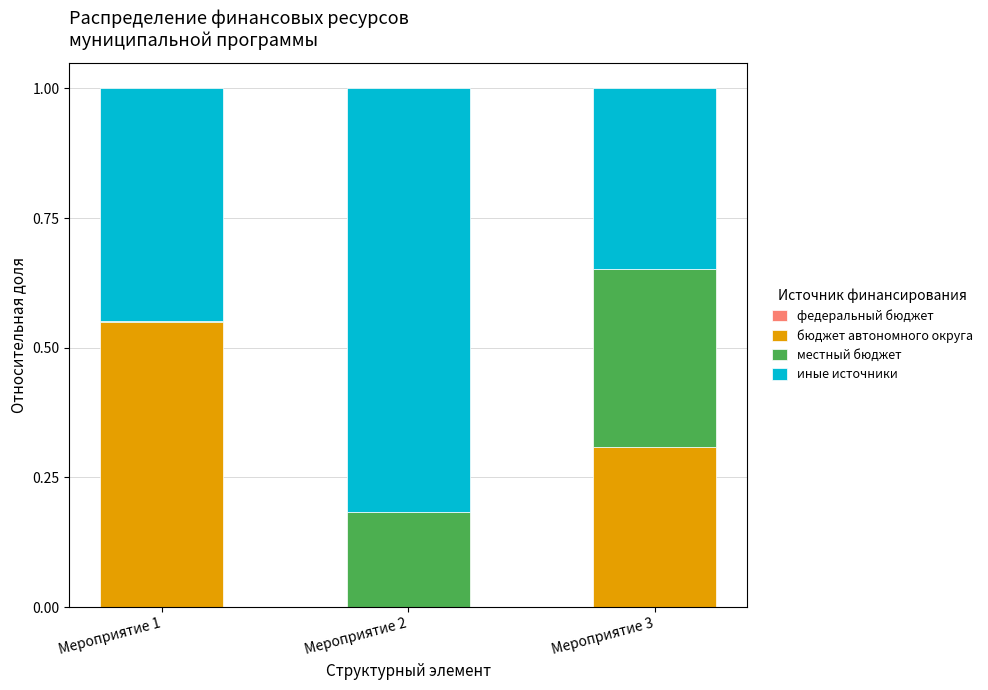

True or false: бюджет автономного округа has a value of 0.0 at Мероприятие 2.

True